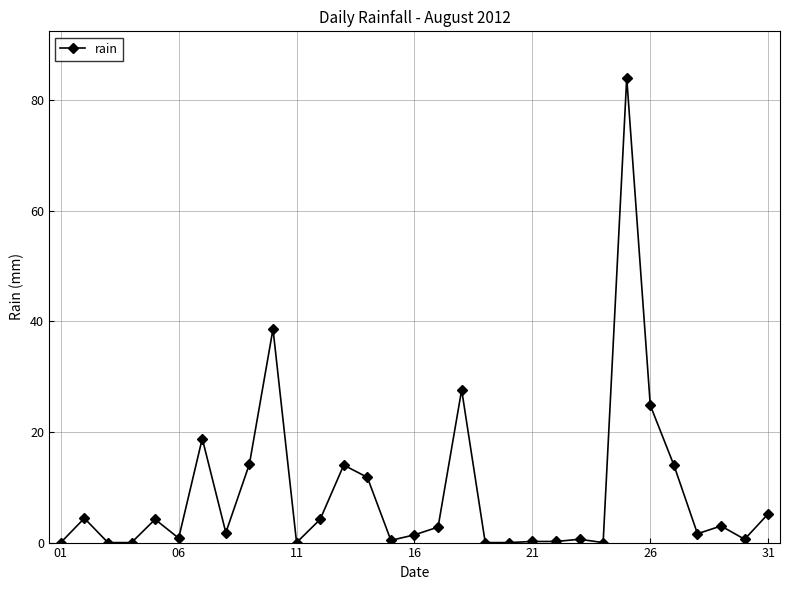

What is the average value?

9.0